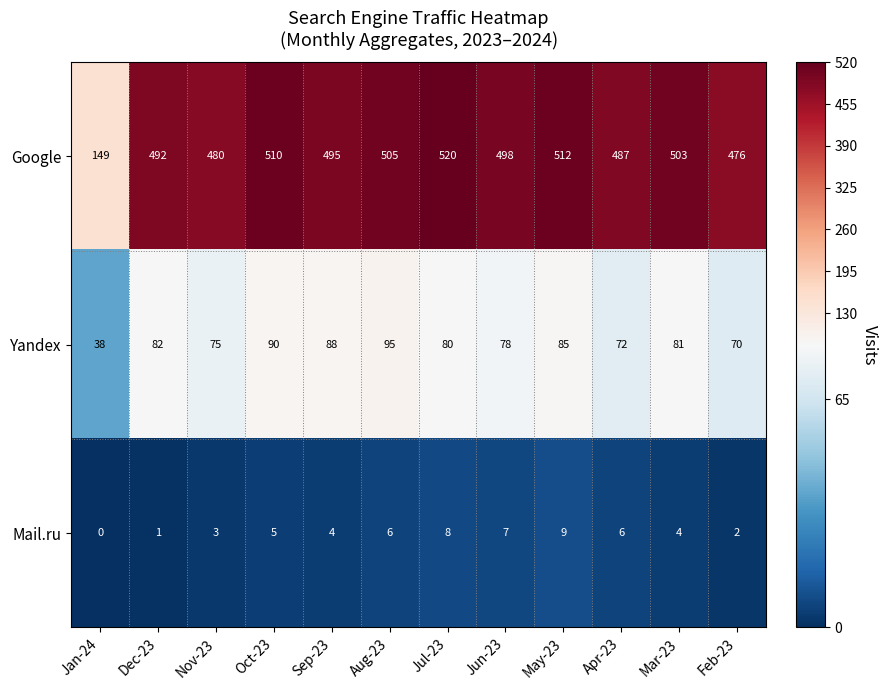

Is it true that Google equals 126 at Aug-23?

False